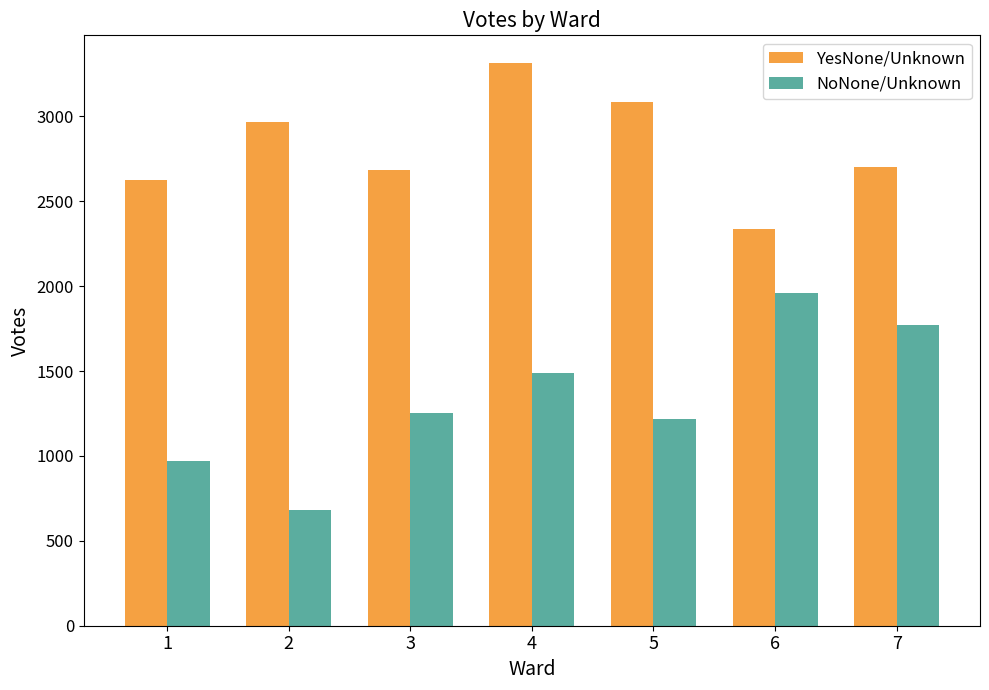

What is the sum of the YesNone/Unknown values at 6 and 4?

5647